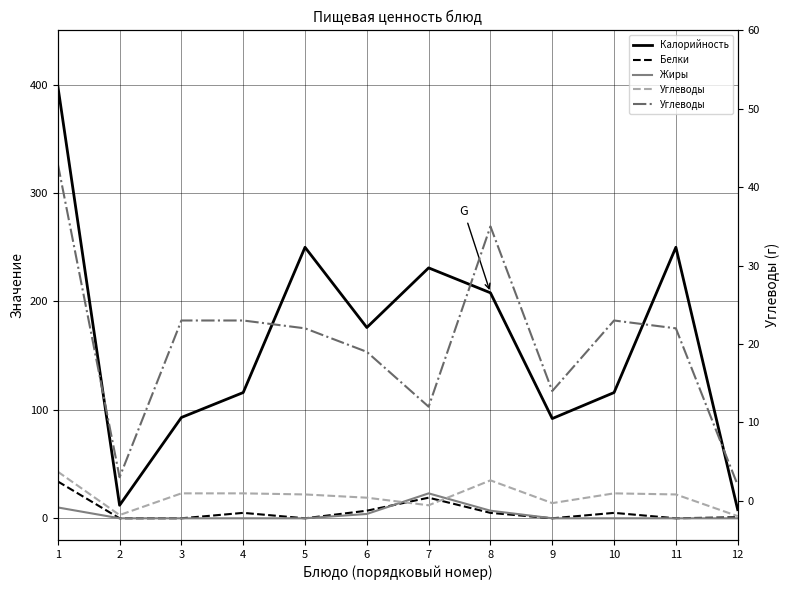

Which series changed the most between 8 and 10?

Калорийность